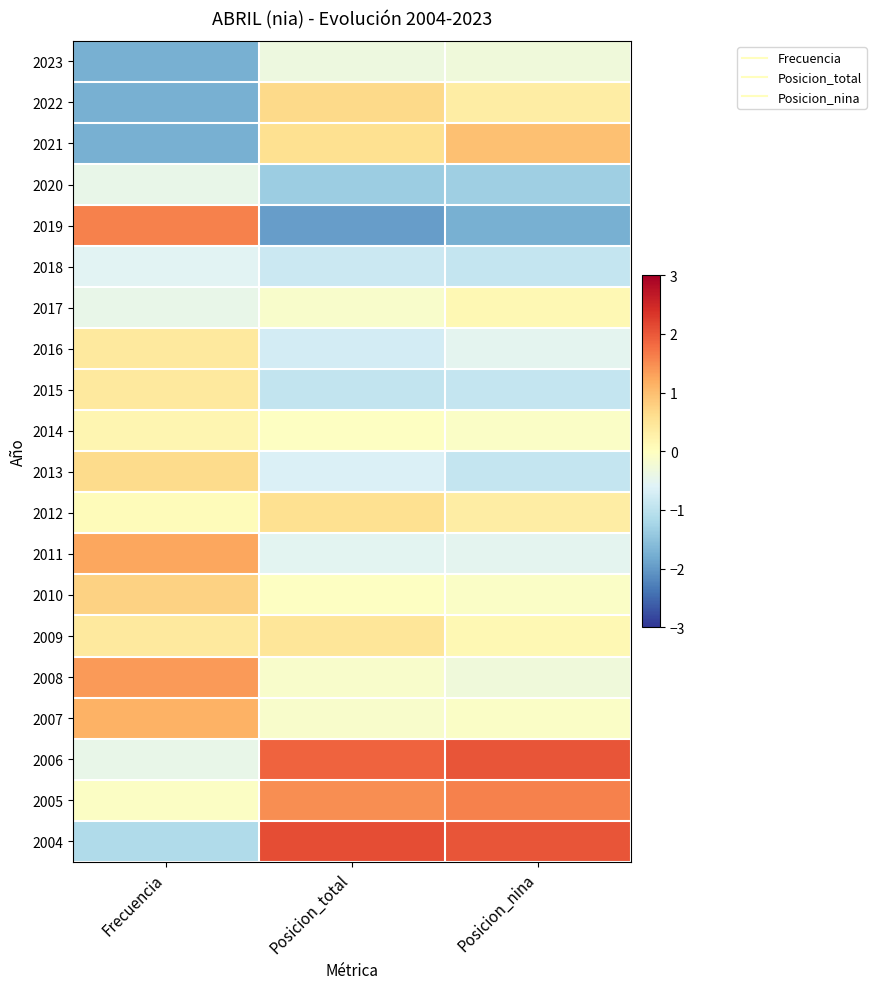

Reading left to right, what are all the values shown in this chart?

2023: Frecuencia=-1.7	Posicion_total=-0.3	Posicion_nina=-0.3
2022: Frecuencia=-1.7	Posicion_total=0.7	Posicion_nina=0.3
2021: Frecuencia=-1.7	Posicion_total=0.6	Posicion_nina=1.0
2020: Frecuencia=-0.4	Posicion_total=-1.3	Posicion_nina=-1.3
2019: Frecuencia=1.6	Posicion_total=-1.9	Posicion_nina=-1.8
2018: Frecuencia=-0.5	Posicion_total=-0.8	Posicion_nina=-0.9
2017: Frecuencia=-0.4	Posicion_total=-0.1	Posicion_nina=0.1
2016: Frecuencia=0.4	Posicion_total=-0.7	Posicion_nina=-0.5
2015: Frecuencia=0.4	Posicion_total=-0.9	Posicion_nina=-0.9
2014: Frecuencia=0.2	Posicion_total=-0.0	Posicion_nina=-0.1
2013: Frecuencia=0.7	Posicion_total=-0.6	Posicion_nina=-0.9
2012: Frecuencia=0.1	Posicion_total=0.6	Posicion_nina=0.3
2011: Frecuencia=1.2	Posicion_total=-0.5	Posicion_nina=-0.5
2010: Frecuencia=0.8	Posicion_total=-0.0	Posicion_nina=-0.1
2009: Frecuencia=0.4	Posicion_total=0.5	Posicion_nina=0.1
2008: Frecuencia=1.4	Posicion_total=-0.1	Posicion_nina=-0.3
2007: Frecuencia=1.1	Posicion_total=-0.1	Posicion_nina=-0.1
2006: Frecuencia=-0.4	Posicion_total=1.9	Posicion_nina=2.0
2005: Frecuencia=-0.1	Posicion_total=1.5	Posicion_nina=1.6
2004: Frecuencia=-1.1	Posicion_total=2.1	Posicion_nina=2.0